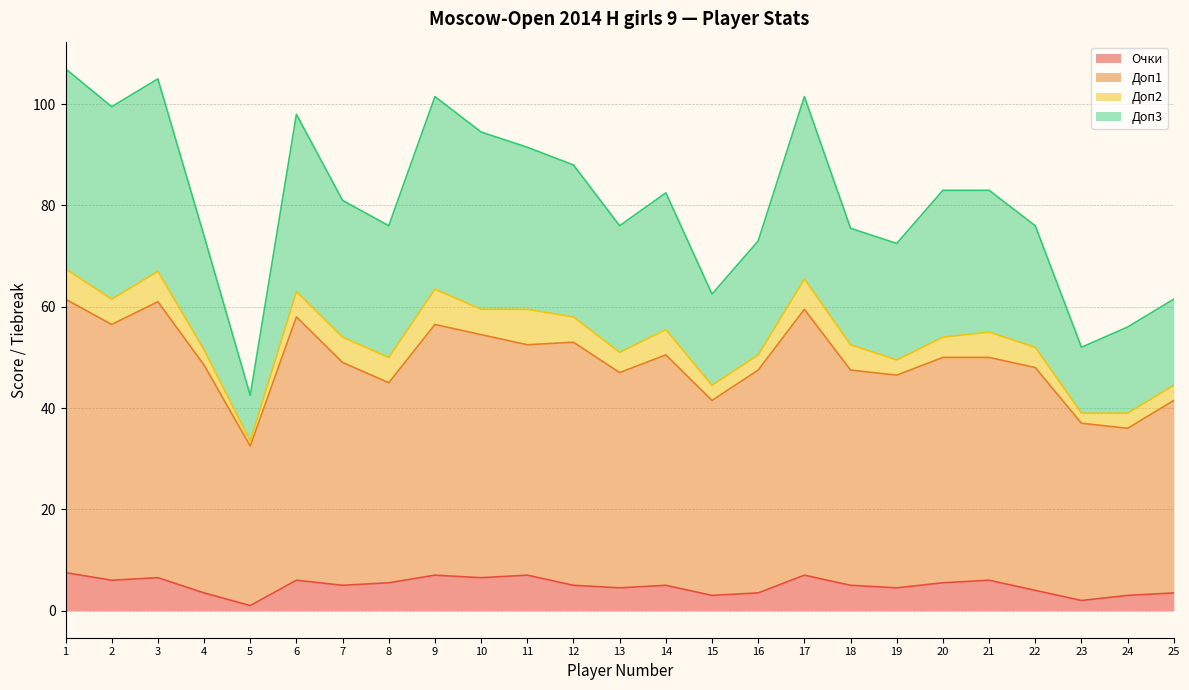

At which category does Доп3 reach its first local peak?

3